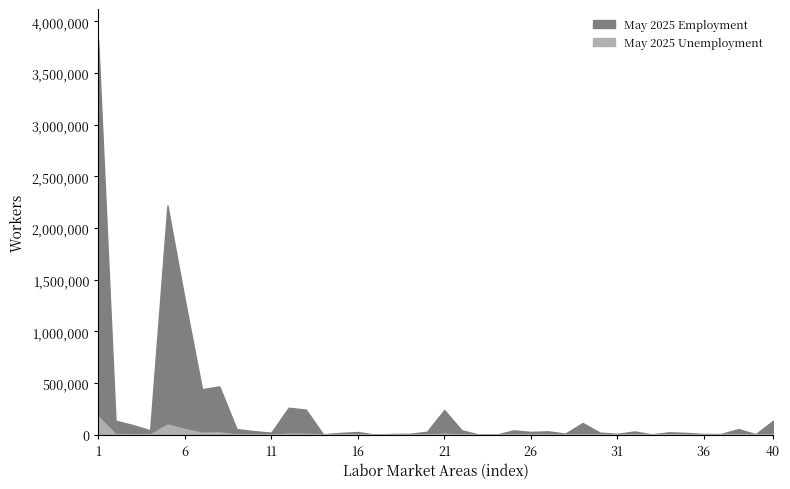

What is the total value across all series at Skamania County?

5876